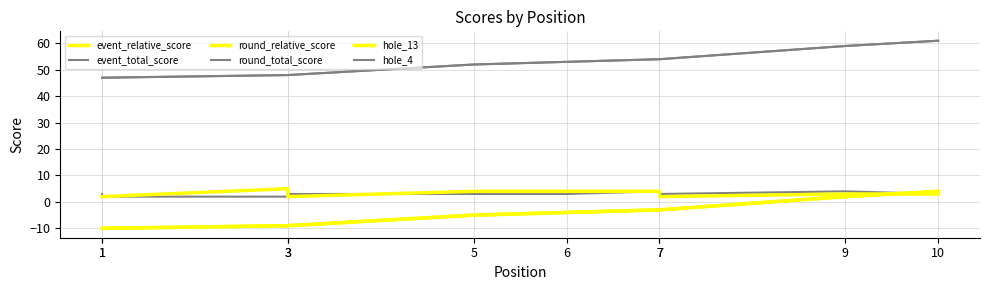

What is the value of the round_relative_score point at the 9th from the left?

2